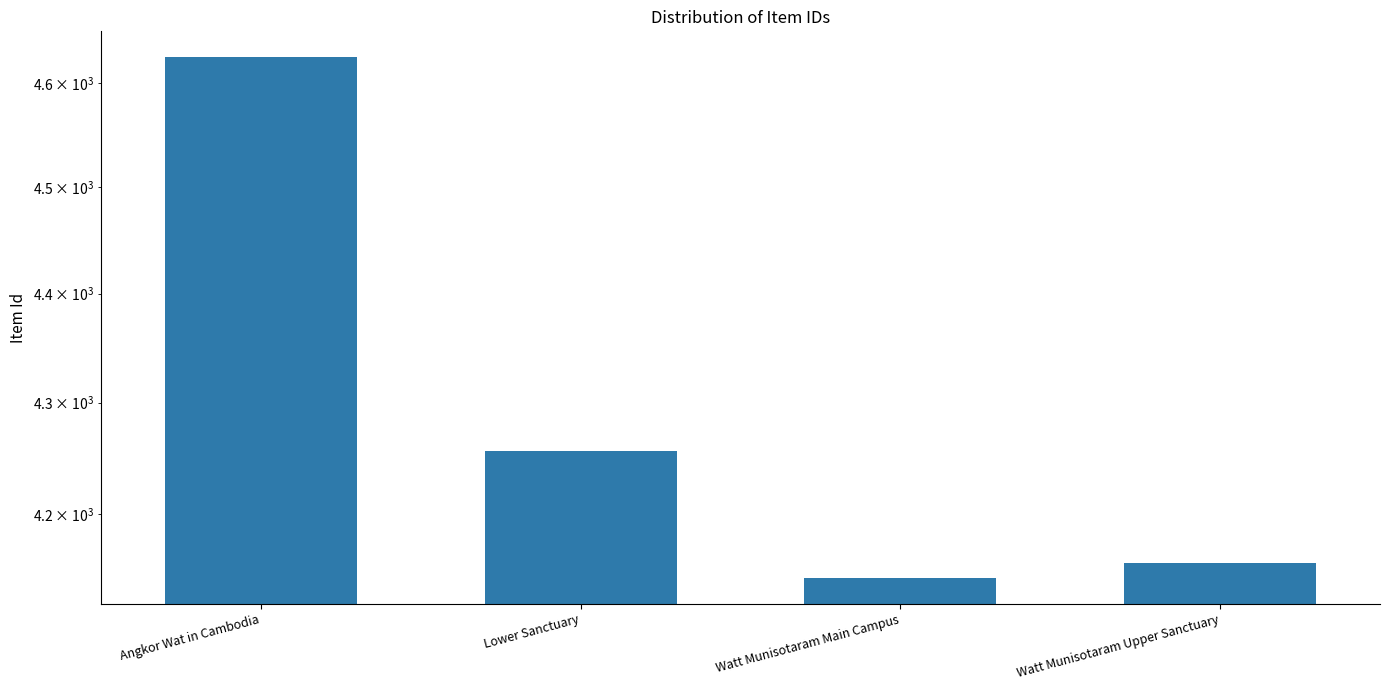

The value at Watt Munisotaram Main Campus is 1892. True or false?

False